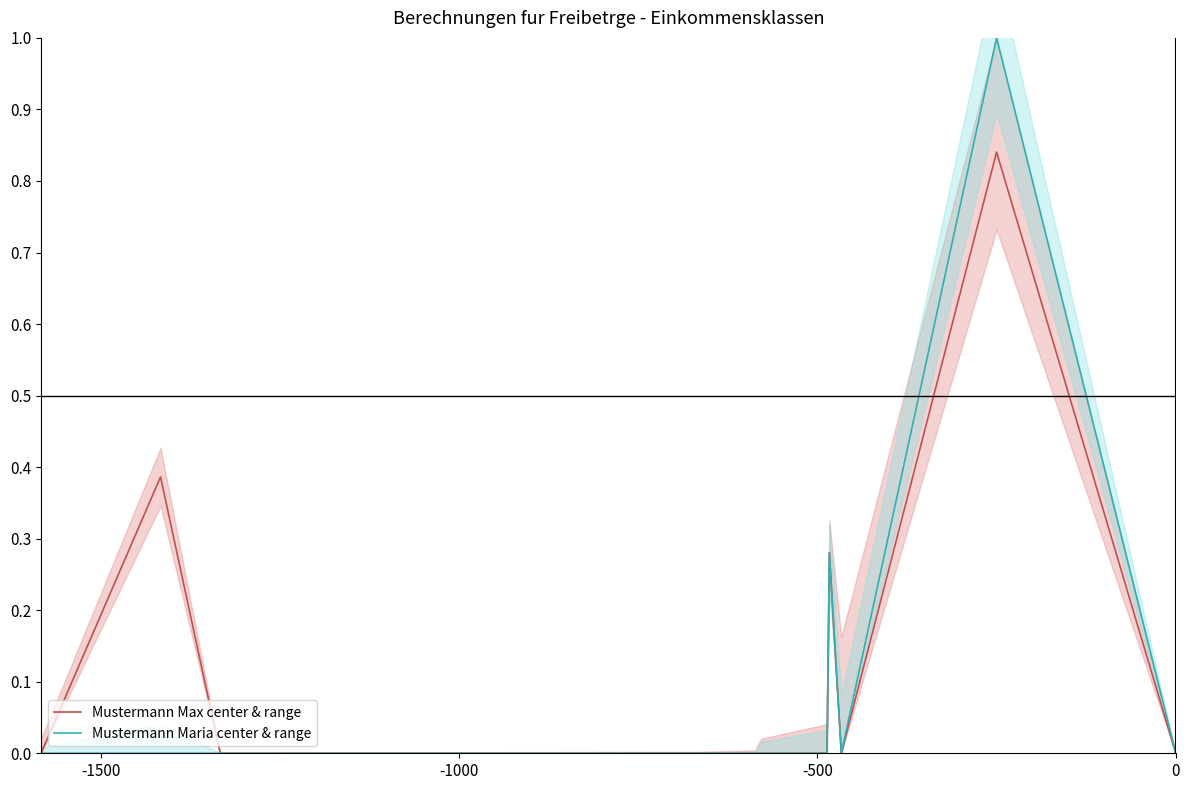

Is the value of Mustermann Maria (center & range) at 0 greater than the value of Mustermann Max (center & range) at 8?

No